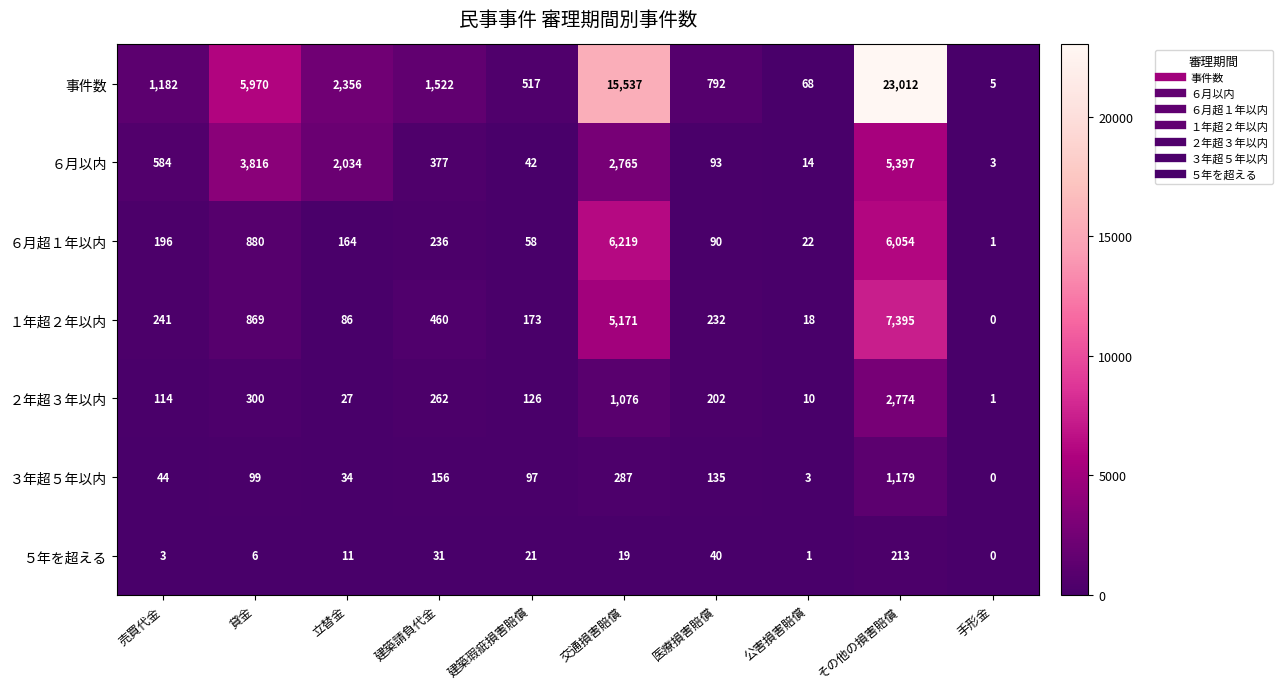

Is it true that ６月超１年以内 equals 236 at 建築請負代金?

True